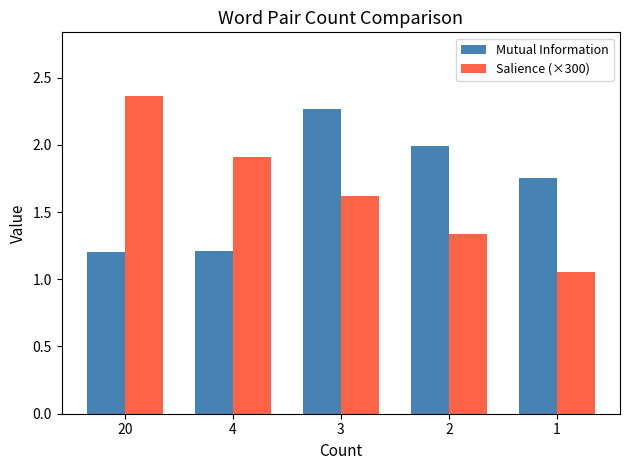

Which series changed the most between 2 and 1?

Salience (×300)